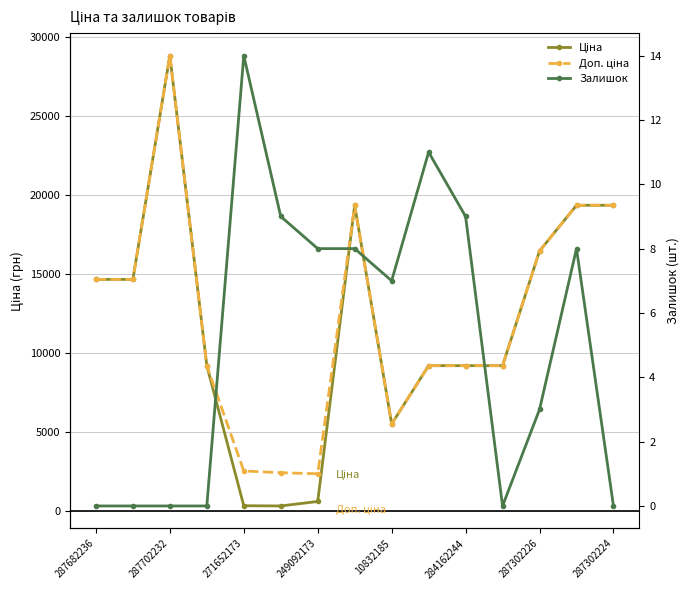

True or false: Залишок and Ціна intersect in this chart.

False